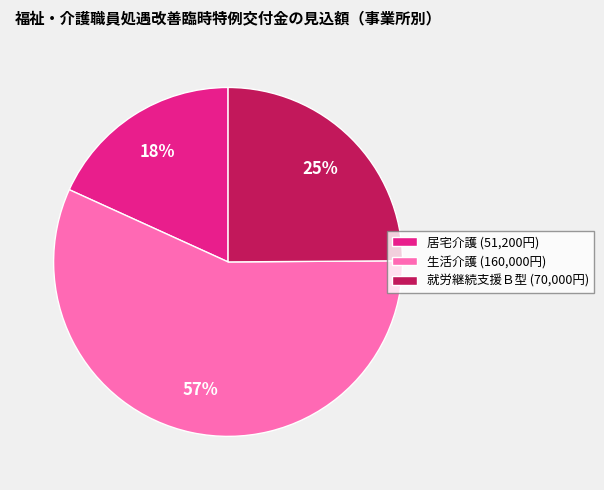

To the nearest percent, what is the average slice percentage?

33%